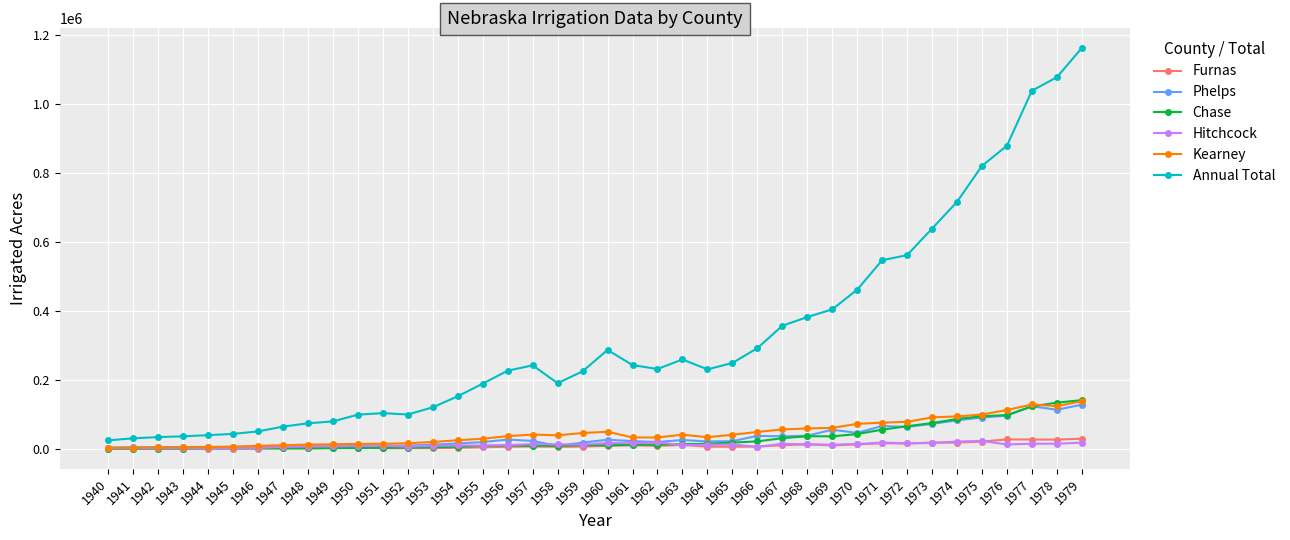

Which series has the largest total across all categories?

Annual Total